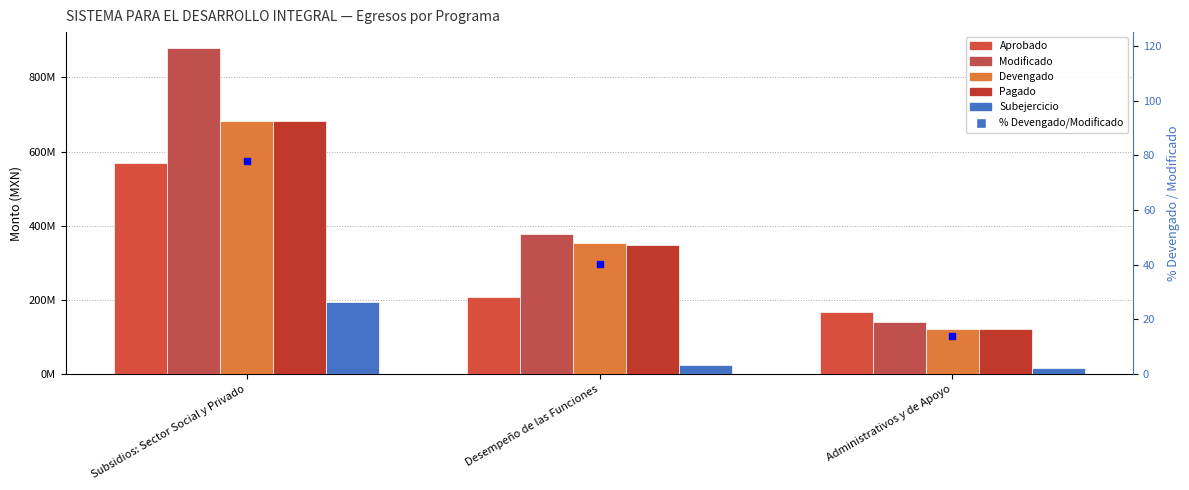

What is the sum of all Subejercicio values?

237980097.9